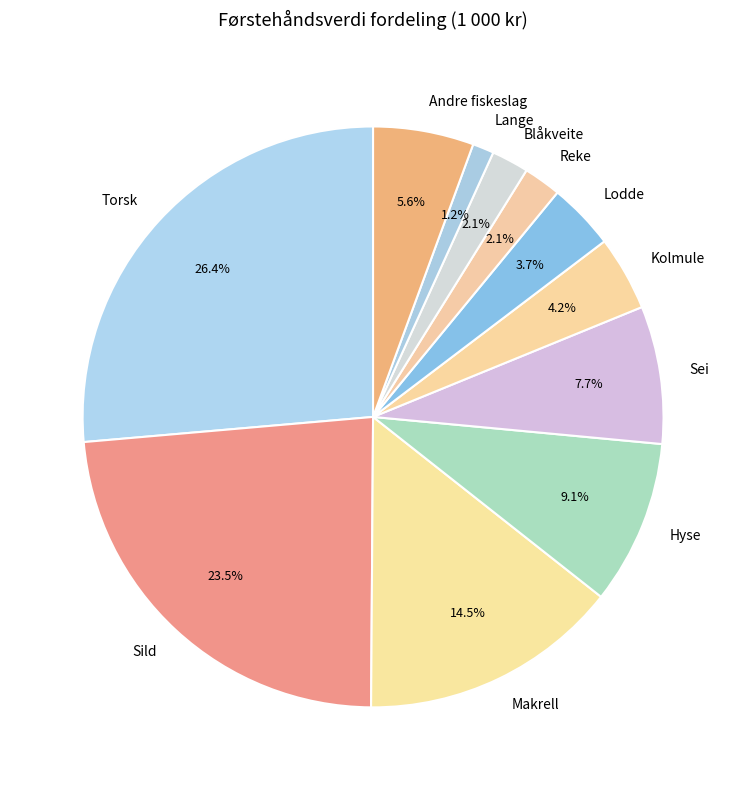

Between Blåkveite and Sei, which is larger?

Sei